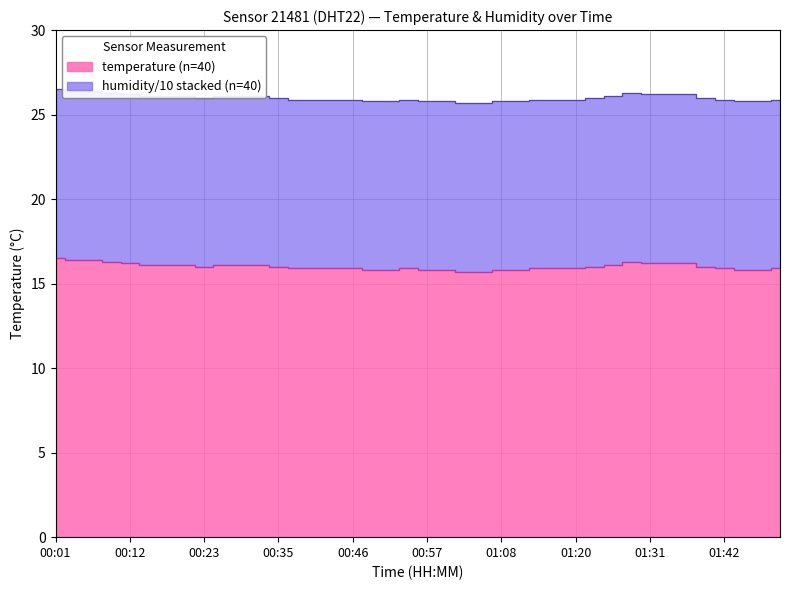

List the labels in order of value, smallest first.

01:02, 01:05, 00:48, 00:51, 00:57, 00:59, 01:08, 01:11, 01:45, 01:48, 00:37, 00:40, 00:43, 00:46, 00:54, 01:14, 01:17, 01:20, 01:42, 01:50, 00:23, 00:35, 01:22, 01:39, 00:15, 00:18, 00:21, 00:26, 00:29, 00:32, 01:25, 00:12, 01:31, 01:34, 01:37, 00:10, 01:28, 00:04, 00:07, 00:01